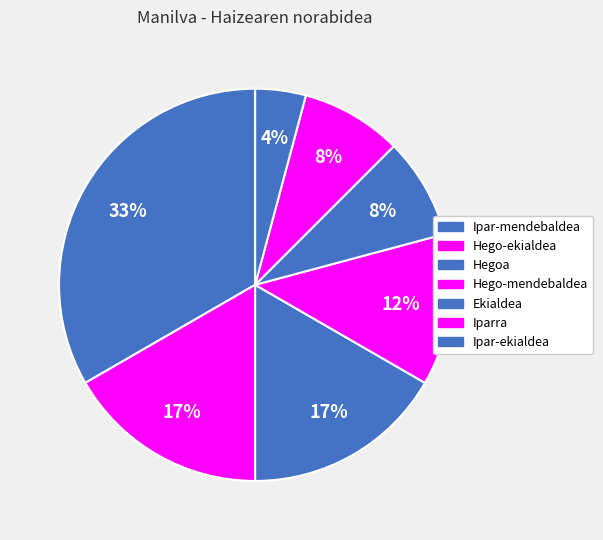

Count the number of slices in the pie.

7